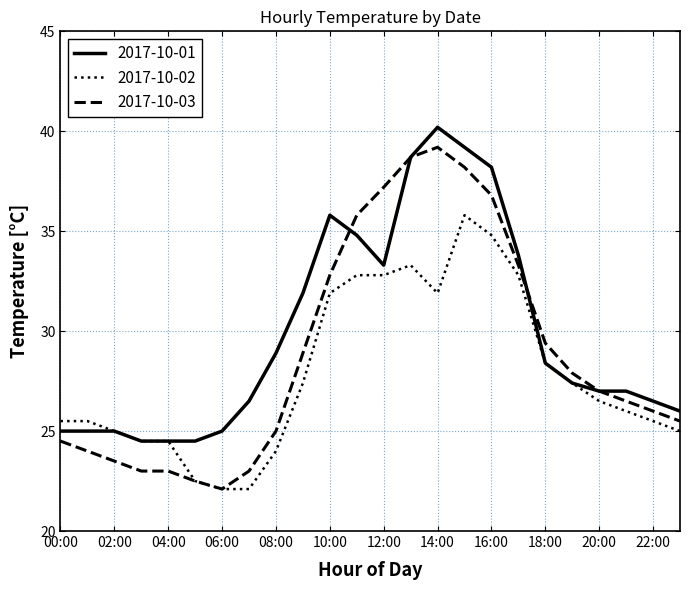

What is the difference between the maximum and minimum values in the 2017-10-01 series?

15.7